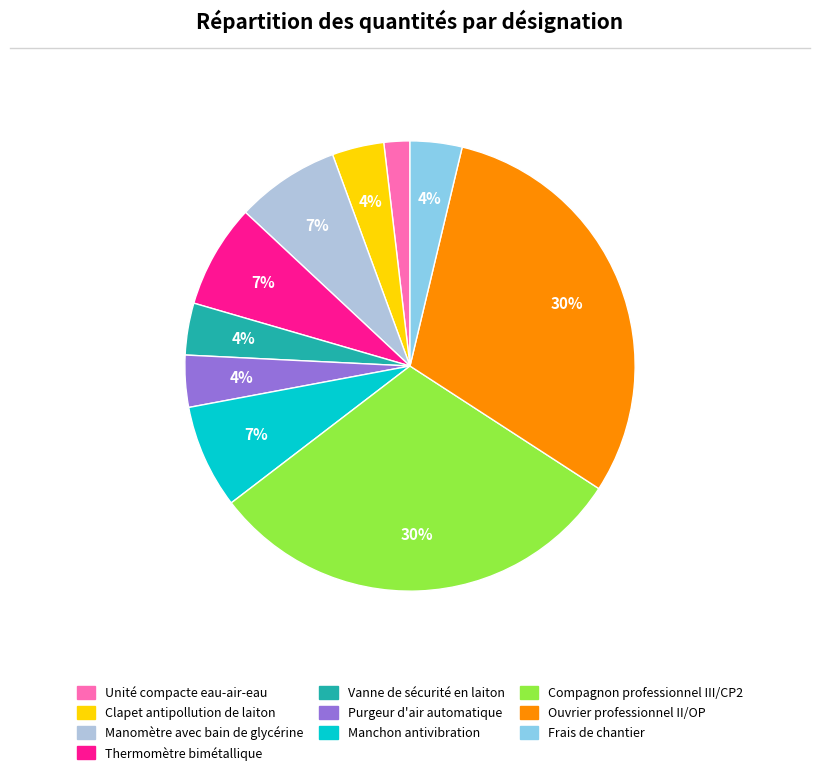

To the nearest percent, what portion does Manchon antivibration represent?

7%